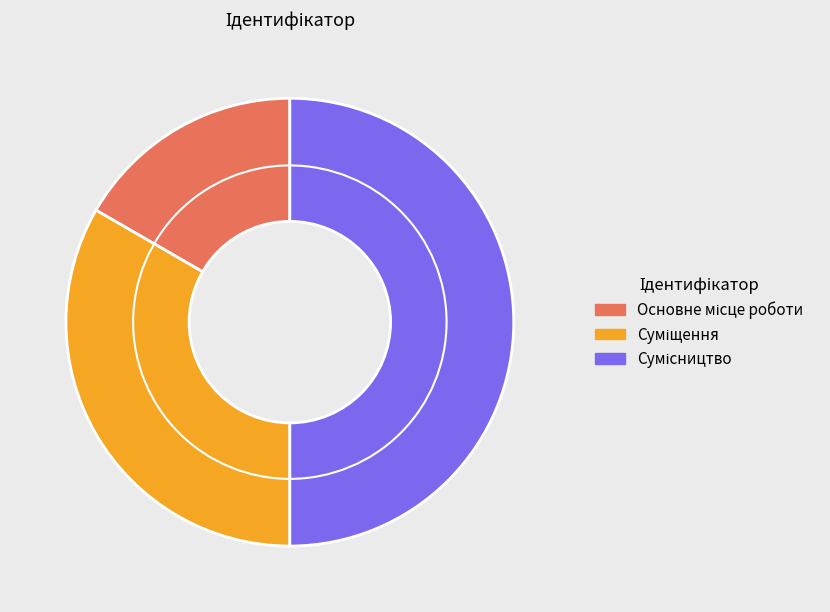

How many slices are in this pie chart?

3